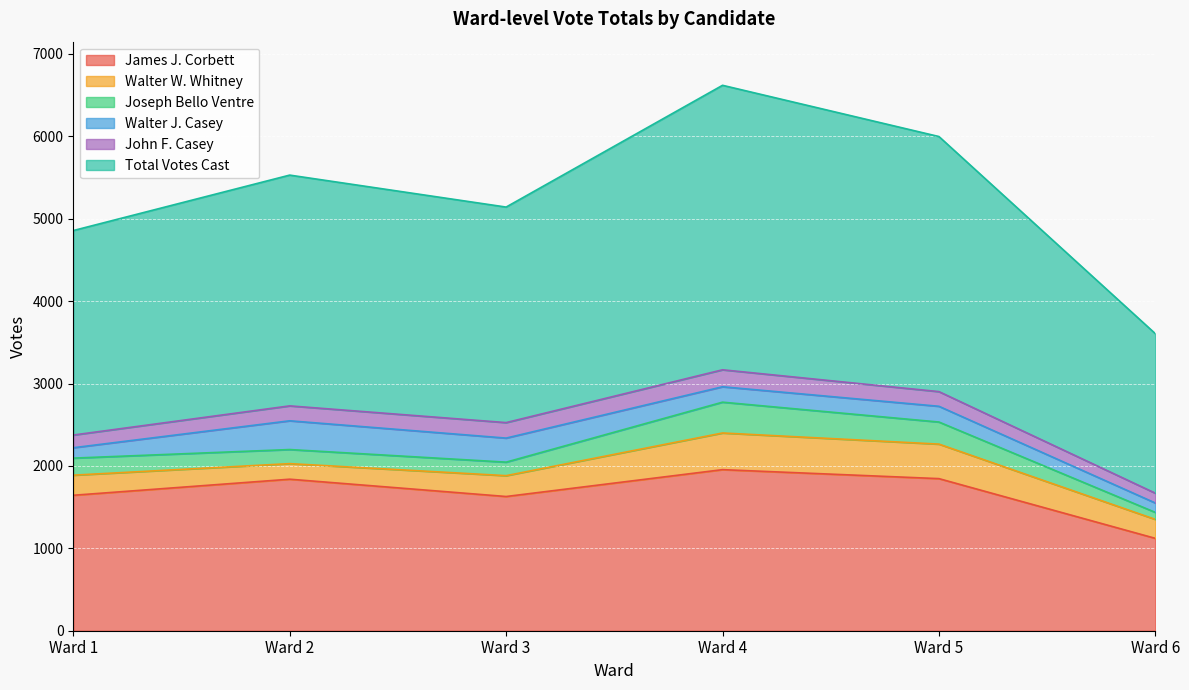

How many data points in James J. Corbett are above 1839?

2